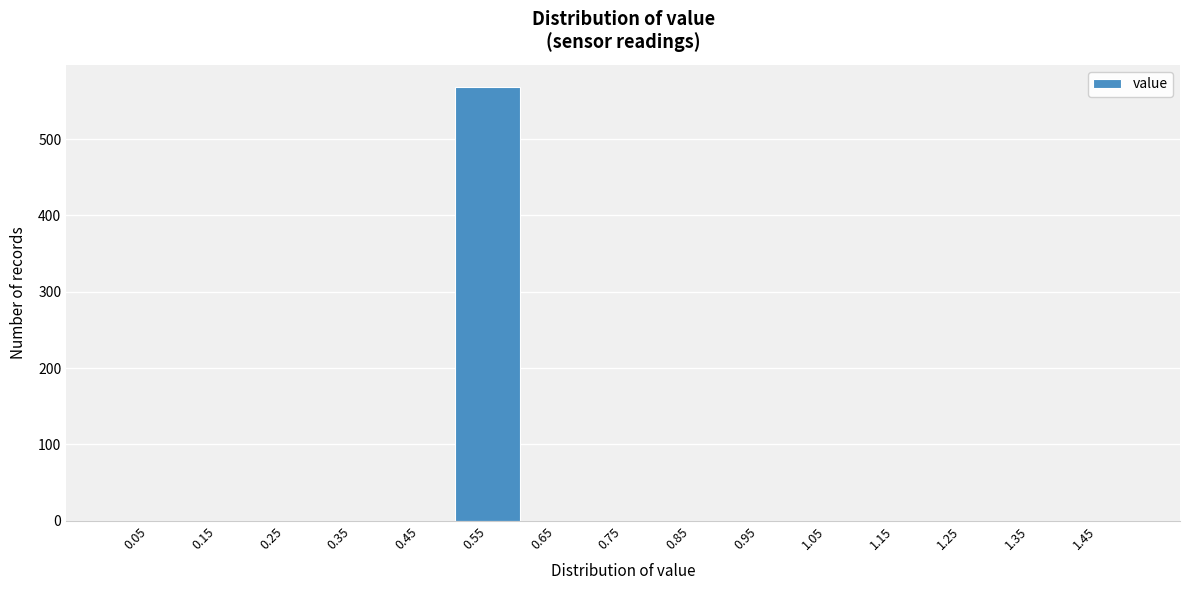

Reading left to right, list every bar in this chart as the range it spans on the x-axis followed by its height. The values are not printed on the chart, so give them approximately, as read against the axis.

0.0 to 0.1: 0
0.1 to 0.2: 0
0.2 to 0.3: 0
0.3 to 0.4: 0
0.4 to 0.5: 0
0.5 to 0.6: 570
0.6 to 0.7: 0
0.7 to 0.8: 0
0.8 to 0.9: 0
0.9 to 1.0: 0
1.0 to 1.1: 0
1.1 to 1.2: 0
1.2 to 1.3: 0
1.3 to 1.4: 0
1.4 to 1.5: 0